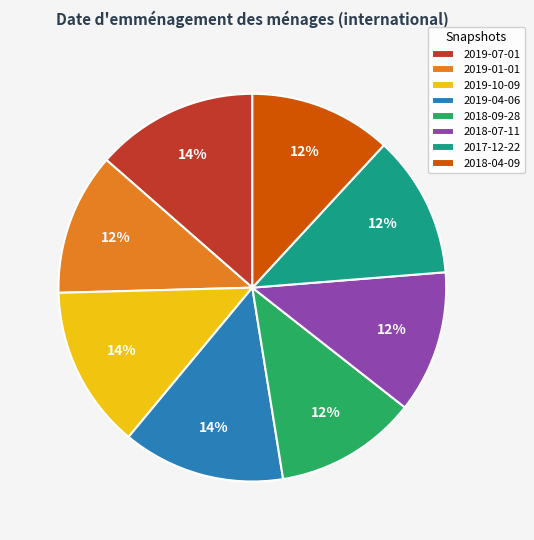

What percentage is the 2019-10-09 slice, to the nearest percent?

14%